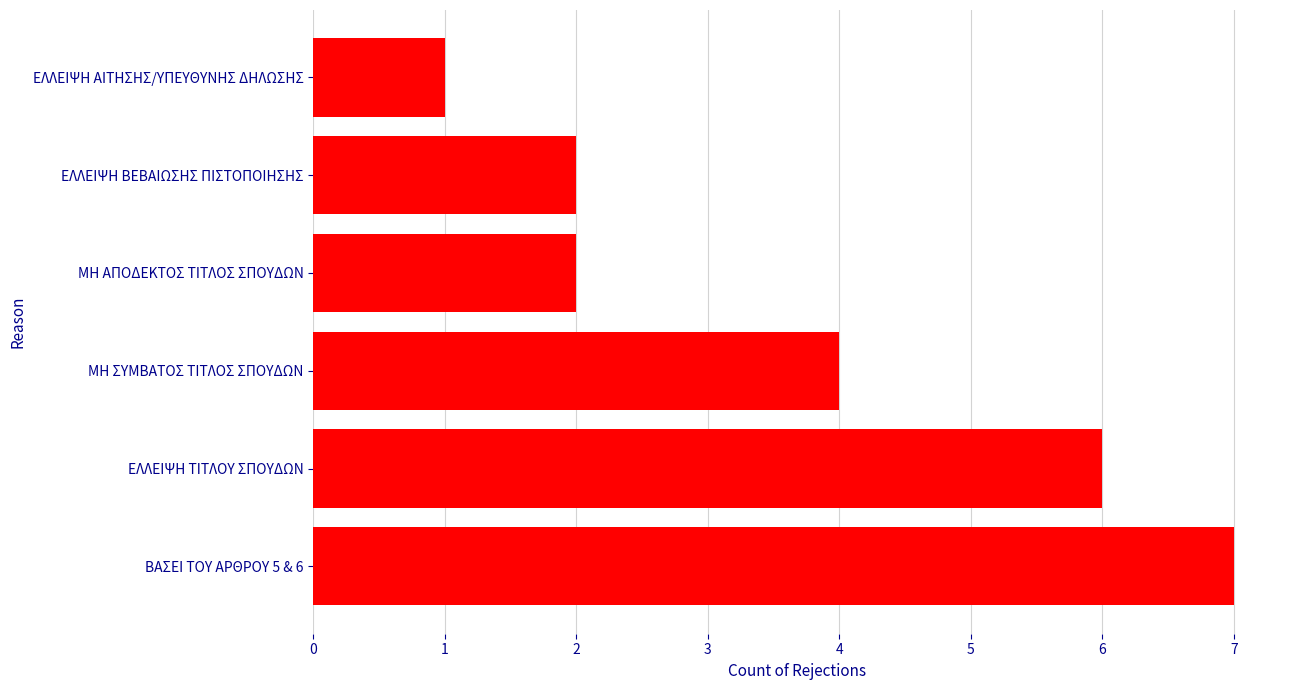

Does the chart contain any negative values?

No